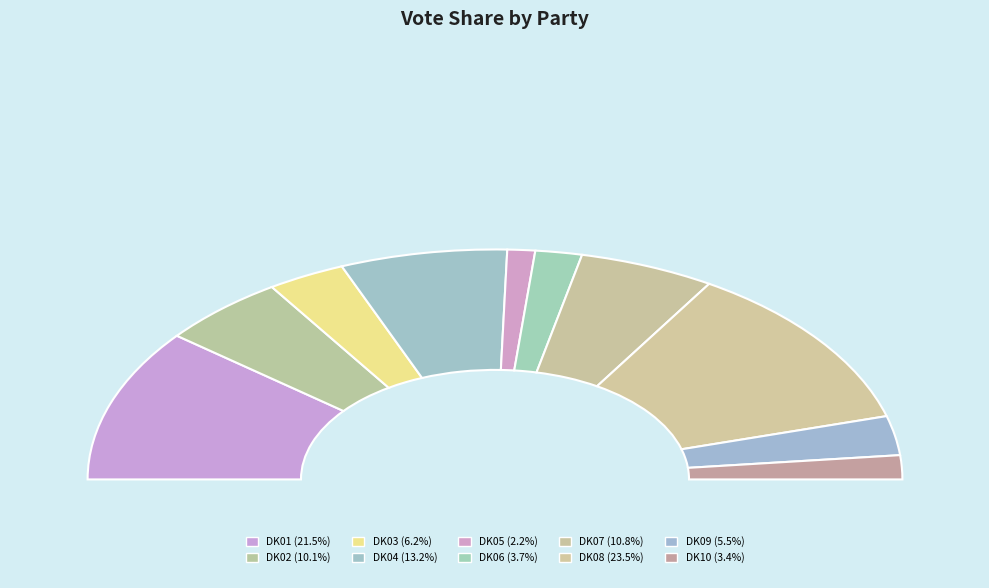

Combined, do DK10 and DK07 account for over 50%?

No